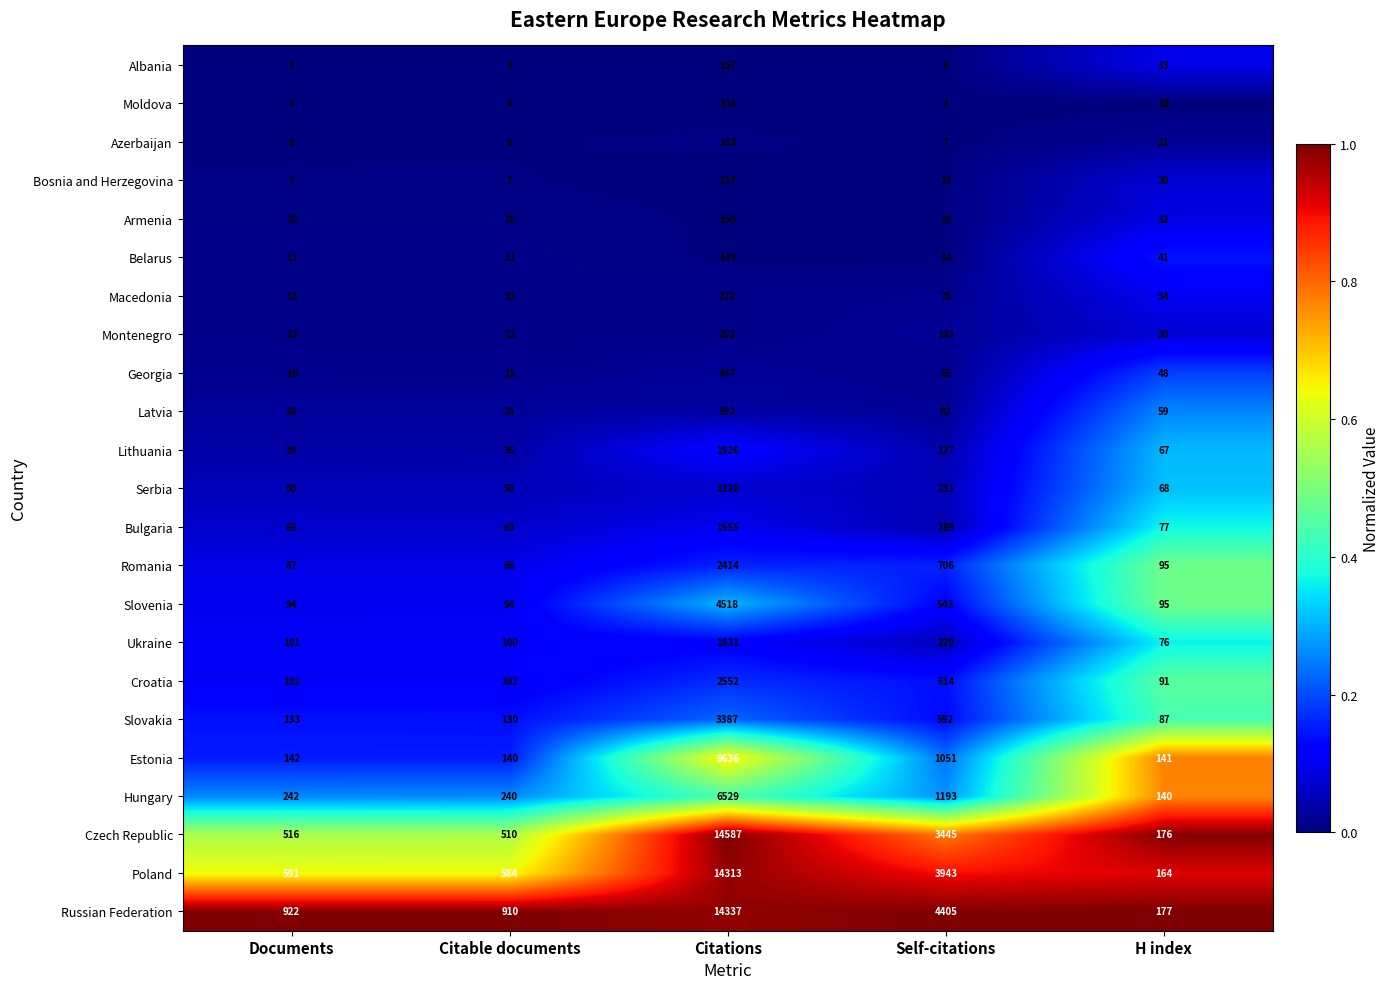

What is the difference between the maximum and second lowest values in the Lithuania series?

1891